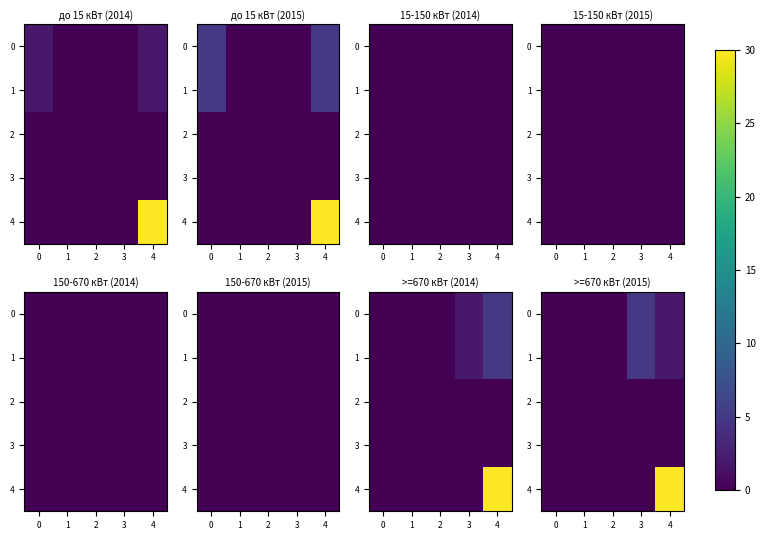

The value of 4 at 3 is 0. True or false?

True